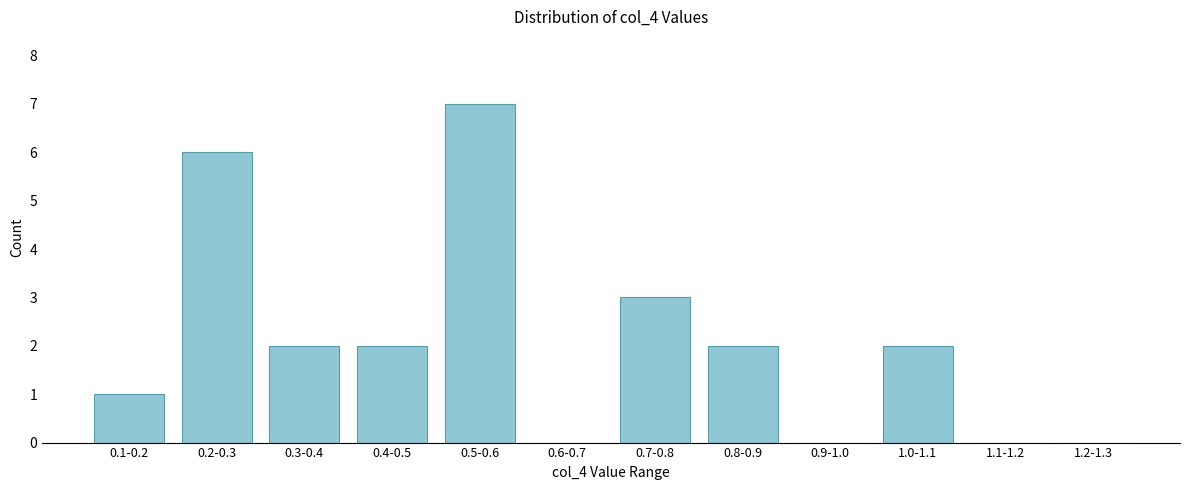

Reading left to right, what are all the values shown in this chart?

0.1-0.2=1	0.2-0.3=6	0.3-0.4=2	0.4-0.5=2	0.5-0.6=7	0.6-0.7=0	0.7-0.8=3	0.8-0.9=2	0.9-1.0=0	1.0-1.1=2	1.1-1.2=0	1.2-1.3=0